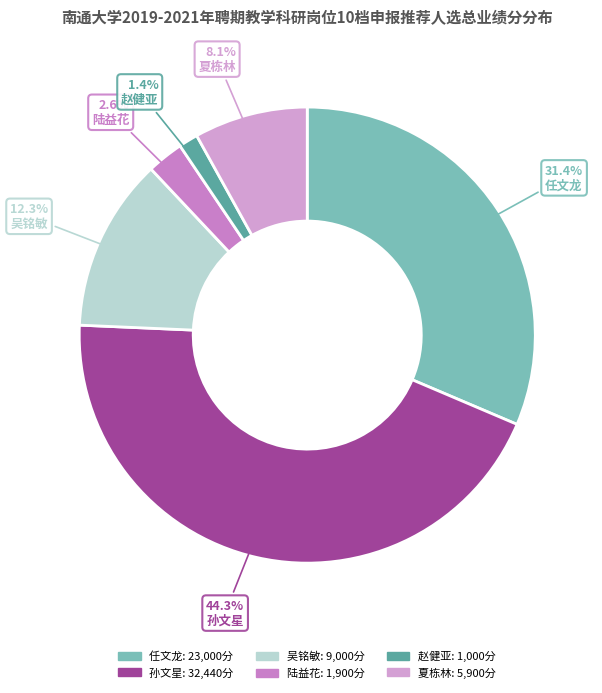

To the nearest percent, what portion does 陆益花 represent?

3%